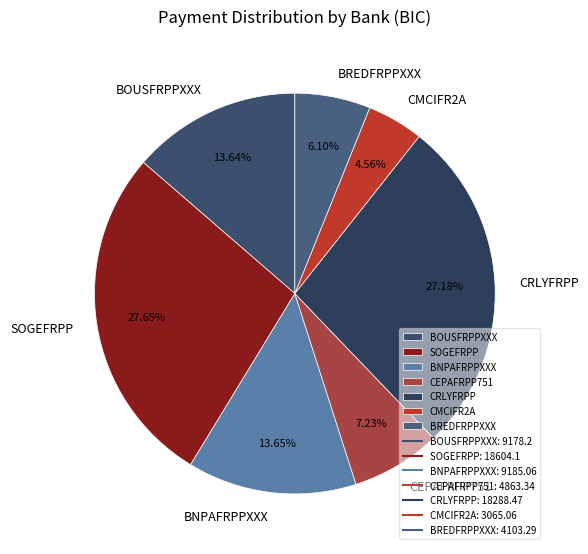

Count the number of slices in the pie.

7